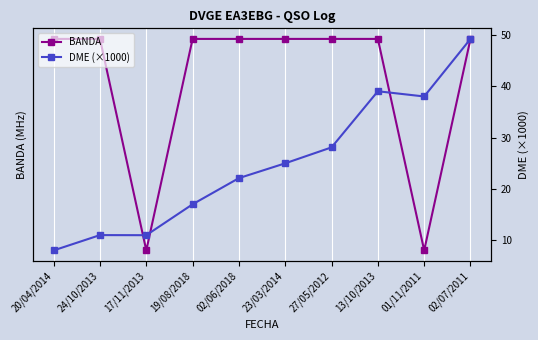

How many lines are shown in the chart?

2